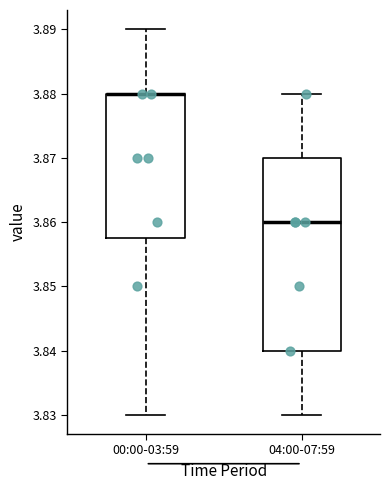

Where does the upper whisker of the box for 04:00-07:59 end on the y-axis? The values are not printed on the chart, so give them approximately, as read against the axis.

3.880